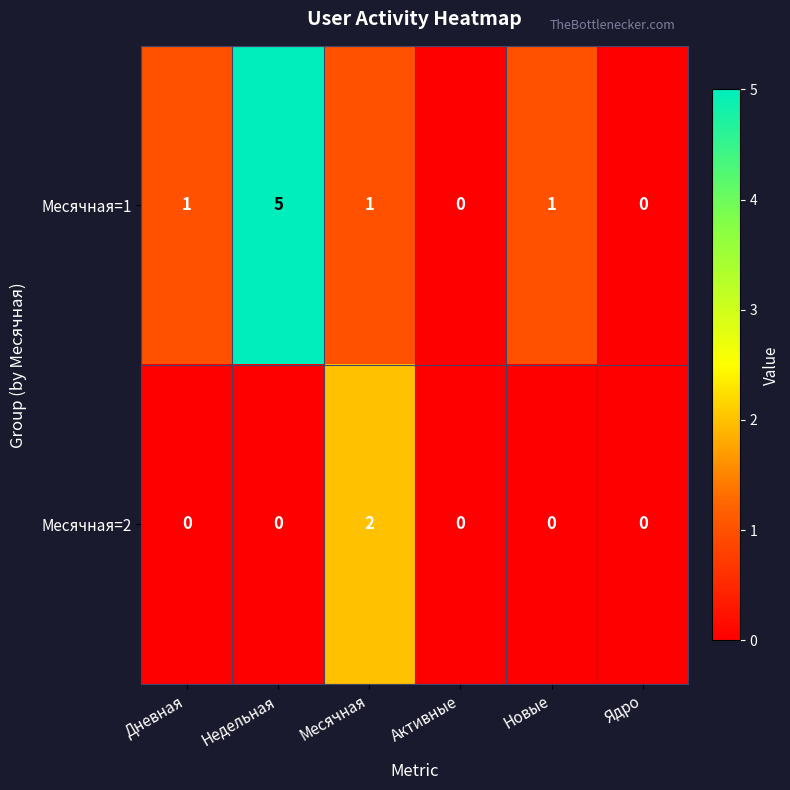

What is the maximum value shown in the chart?

5